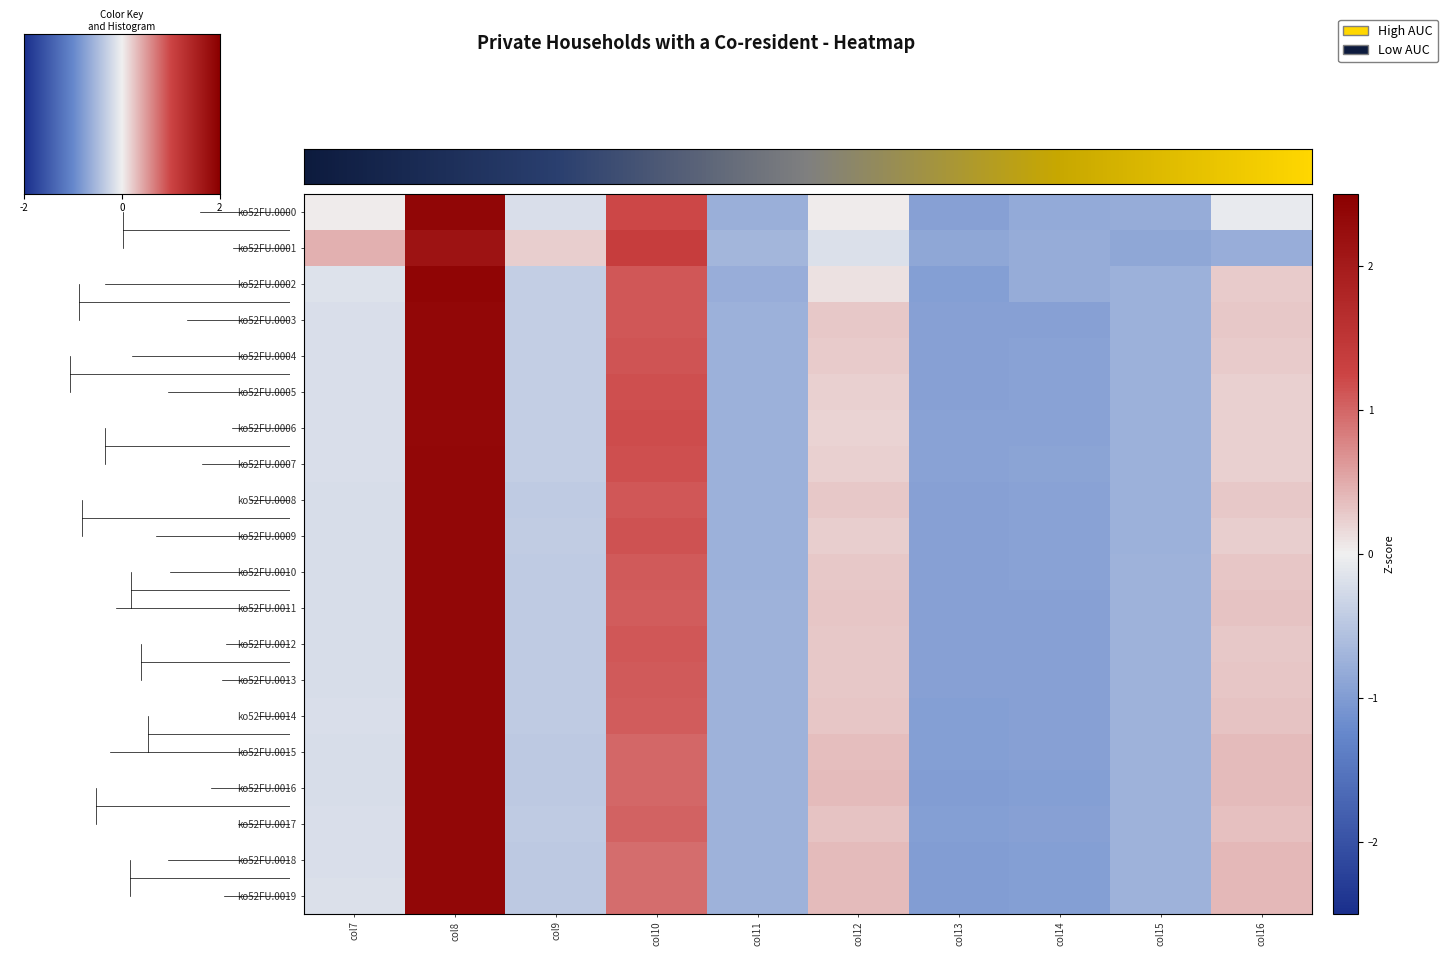

At how many categories does at least one series exceed 0?

6